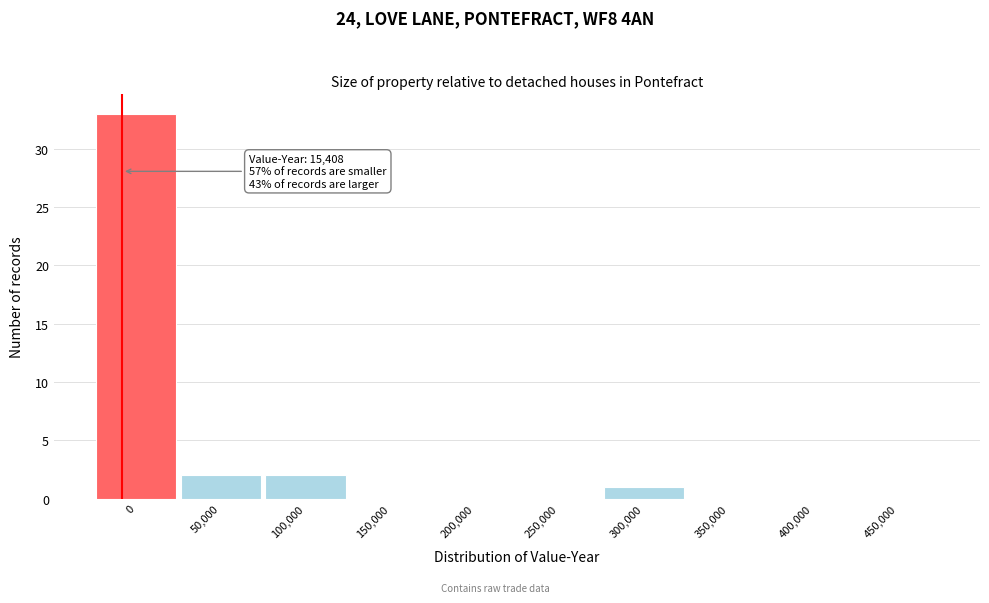

Reading left to right, extract all data points from this chart.

0=33	50,000=2	100,000=2	150,000=0	200,000=0	250,000=0	300,000=1	350,000=0	400,000=0	450,000=0